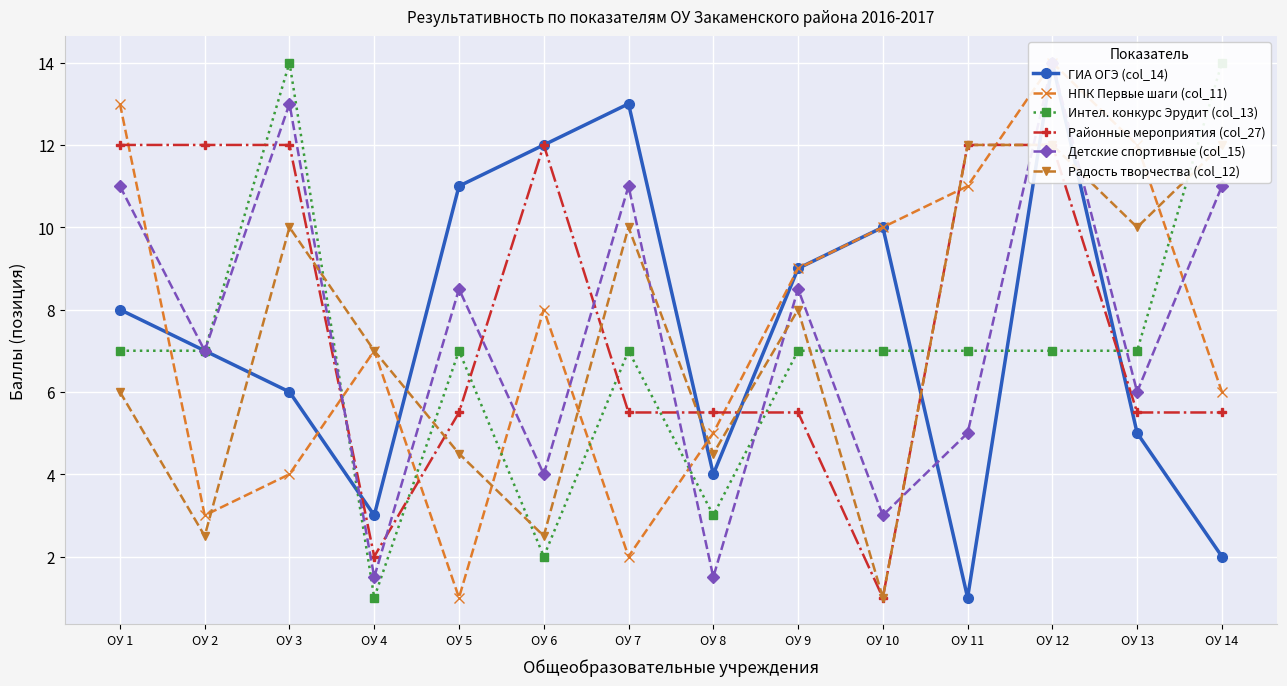

Between which two adjacent categories do НПК Первые шаги (col_11) and Радость творчества (col_12) first intersect?

ОУ 2 and ОУ 3